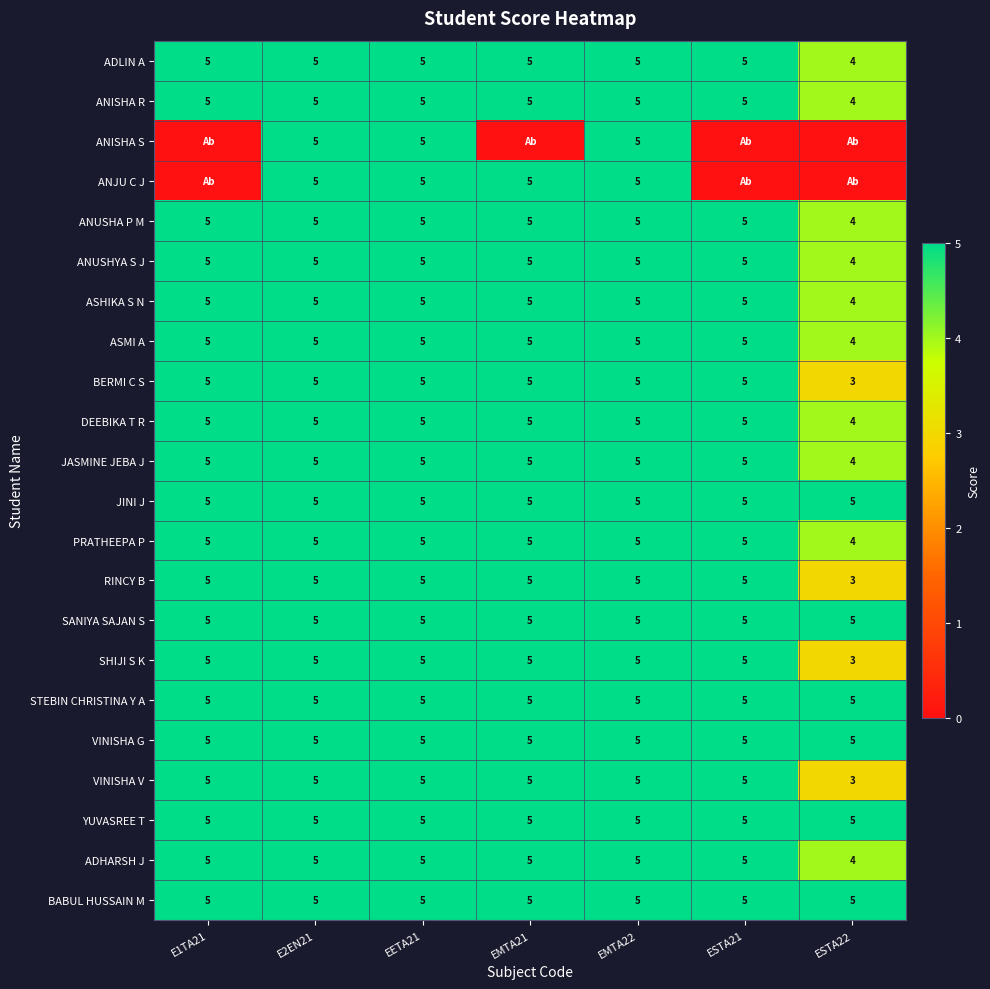

Count the ANUSHYA S J values in the range 5 to 6.

6